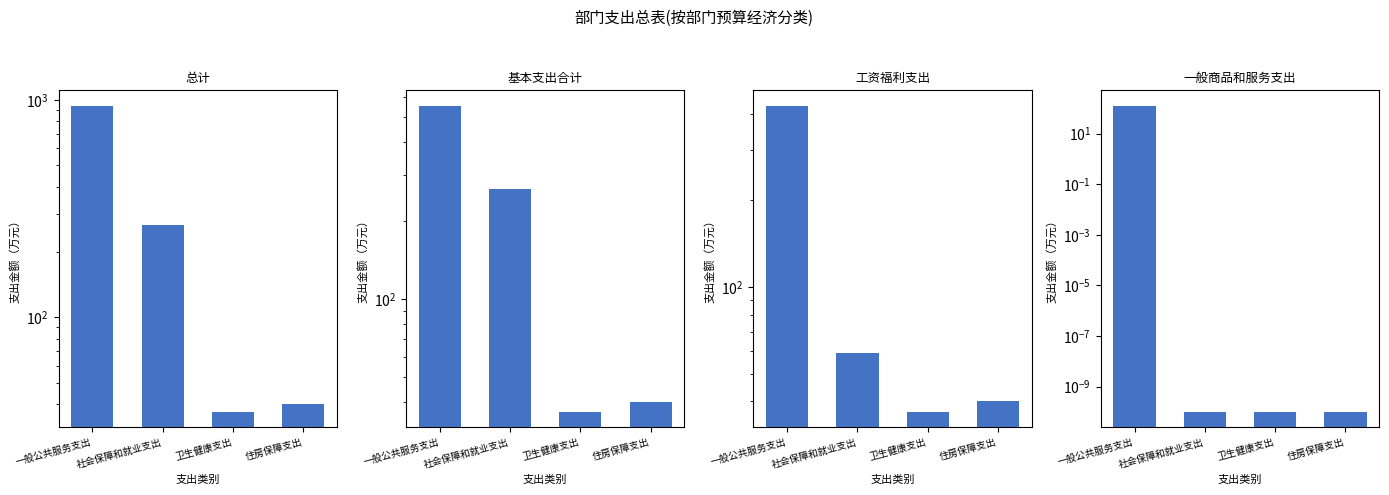

Which category has the highest value in the 工资福利支出 series?

一般公共服务支出